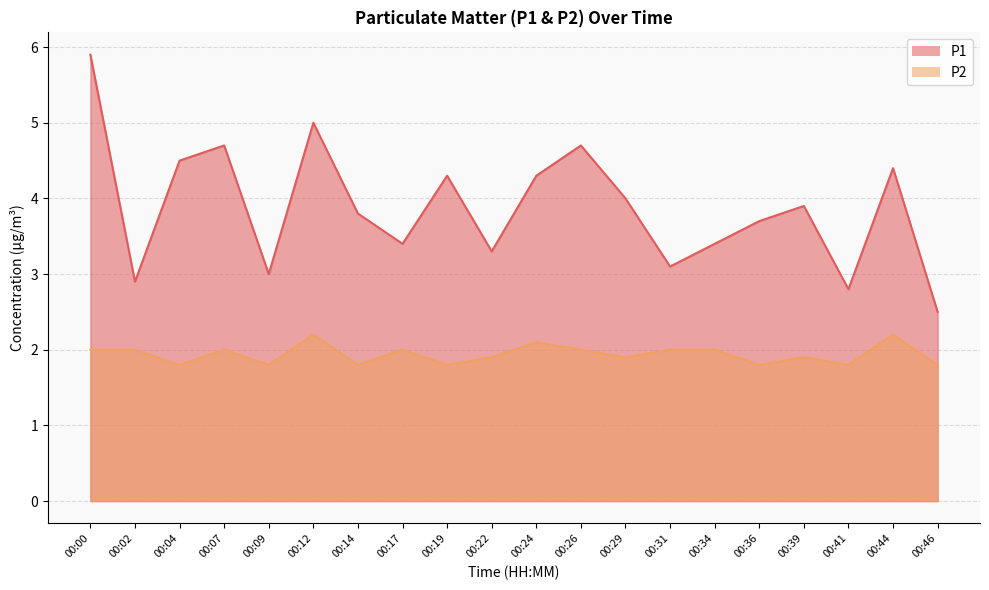

Where does the P2 series first go above 2?

00:12